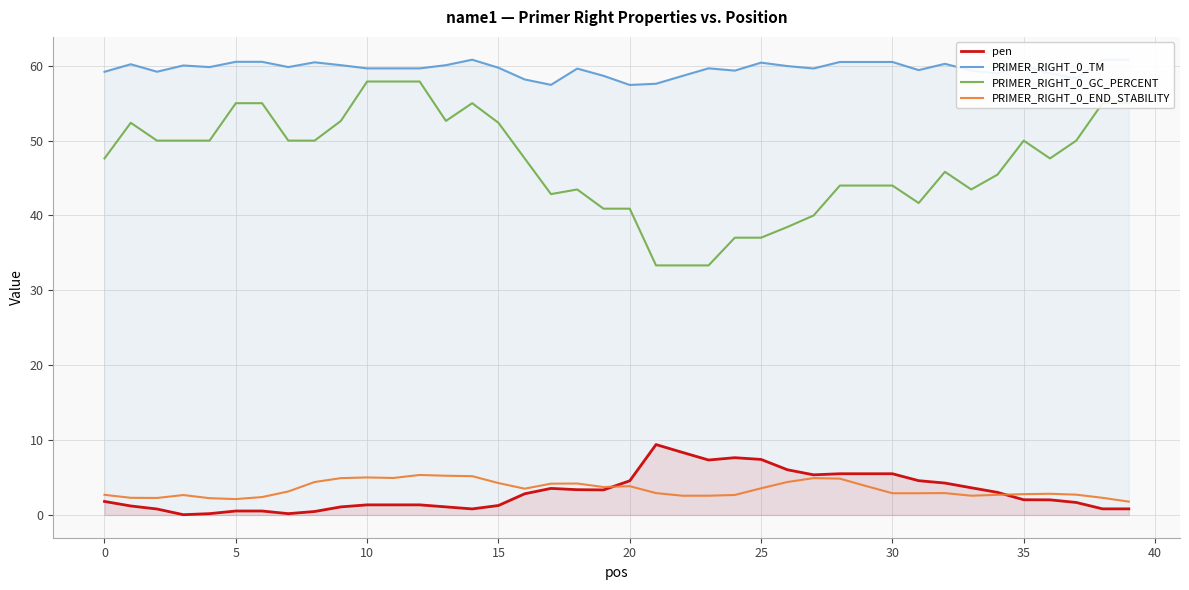

What is the maximum value shown in the chart?

60.8